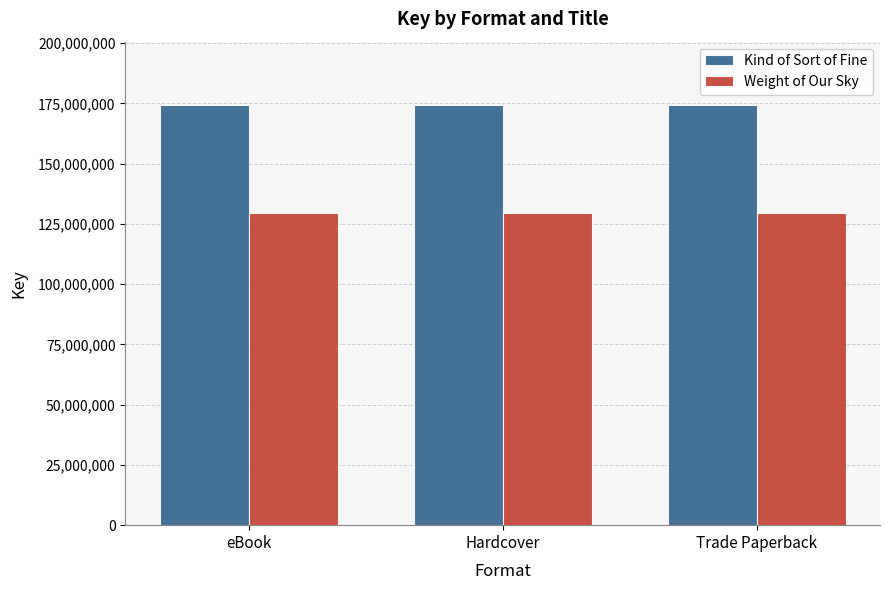

What is the total value across all series at eBook?

303958310